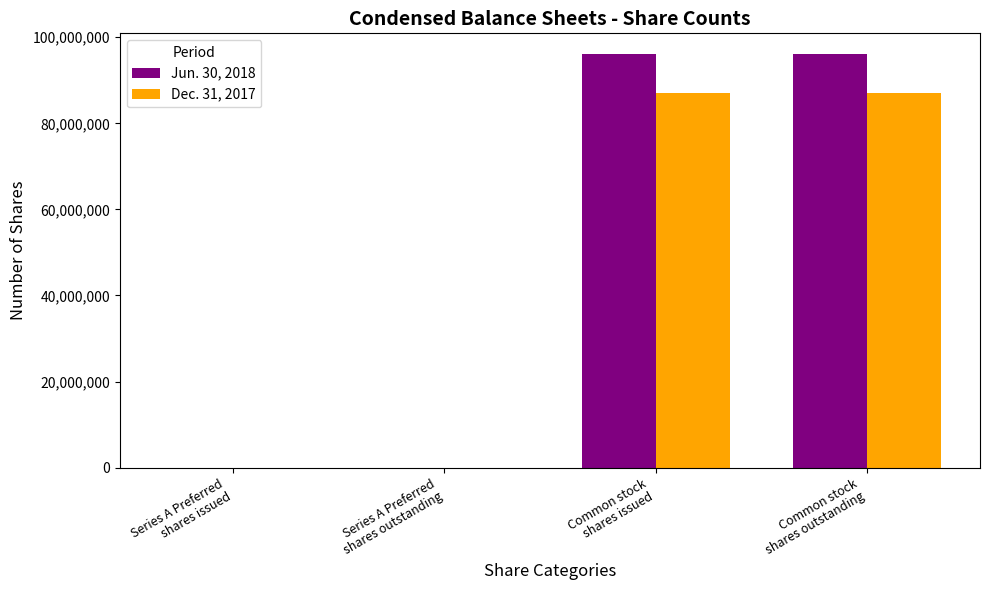

What is the maximum value shown in the chart?

96102527